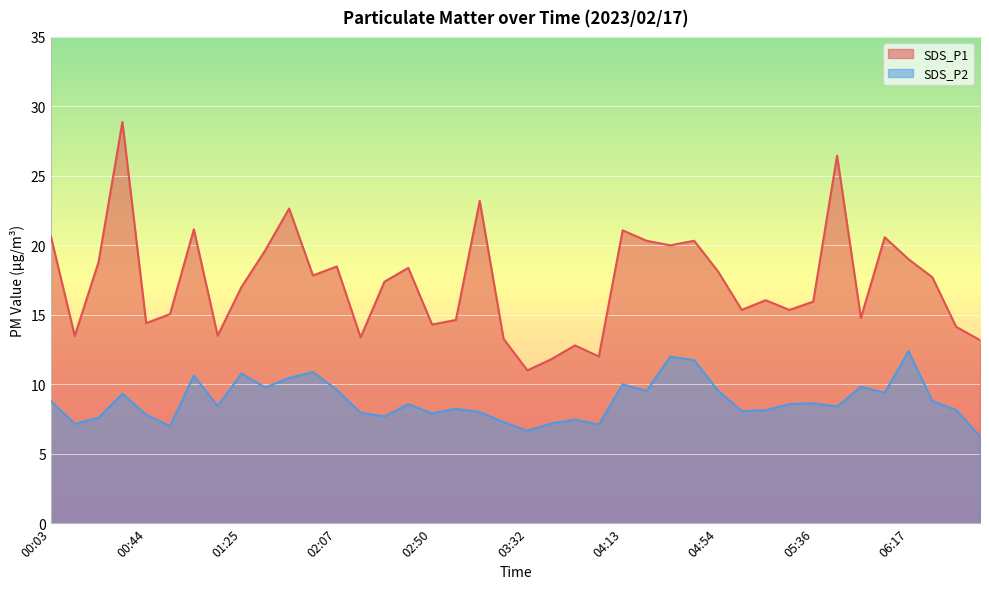

How many interior local peaks does the SDS_P1 series have?

12